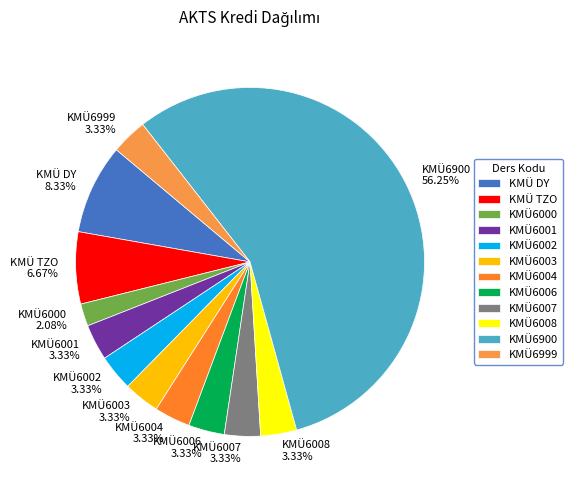

What is the smallest slice in the pie chart?

KMÜ6000